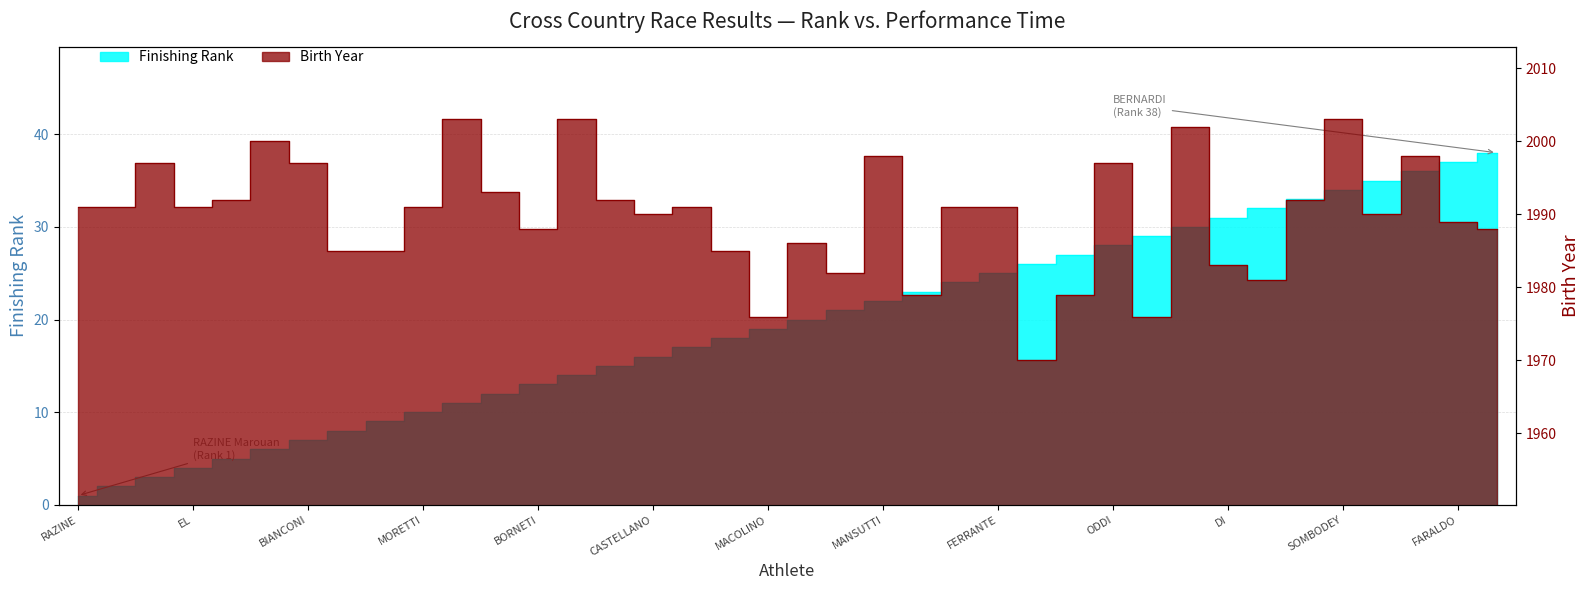

Which category has the lowest value in the Rank series?

RAZINE